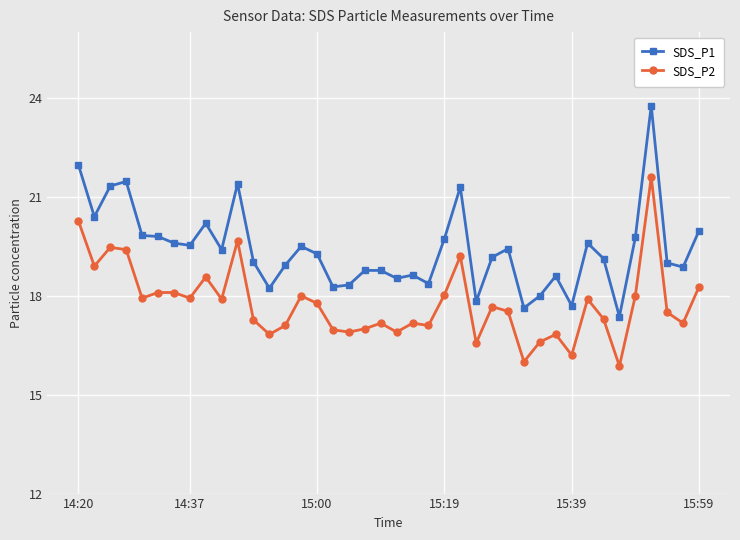

How many lines are shown in the chart?

2